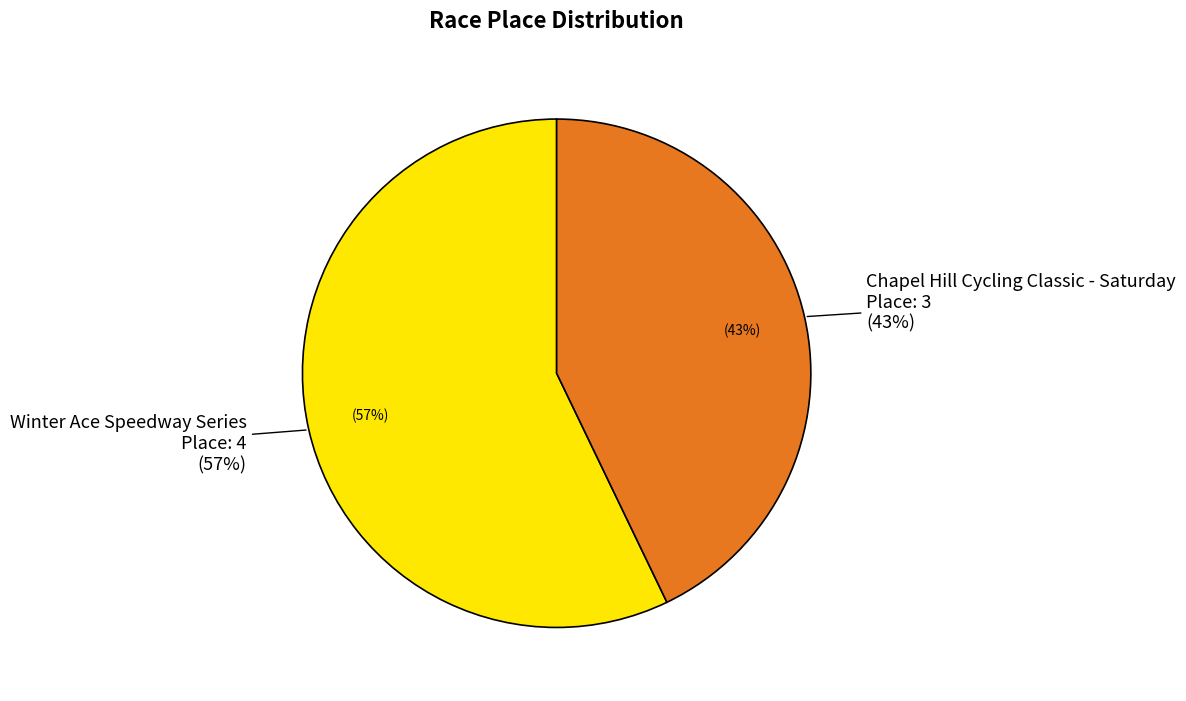

Does Winter Ace Speedway Series account for over 50% of the chart?

Yes